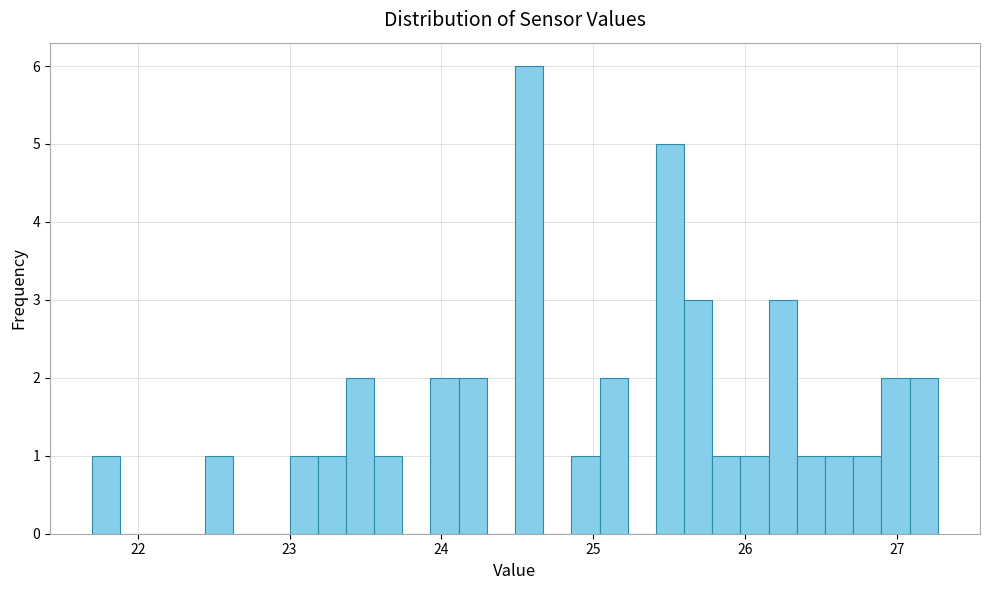

Around what value on the x-axis is the tallest bar? Give the approximate position of its centre, as read against the axis.

24.6